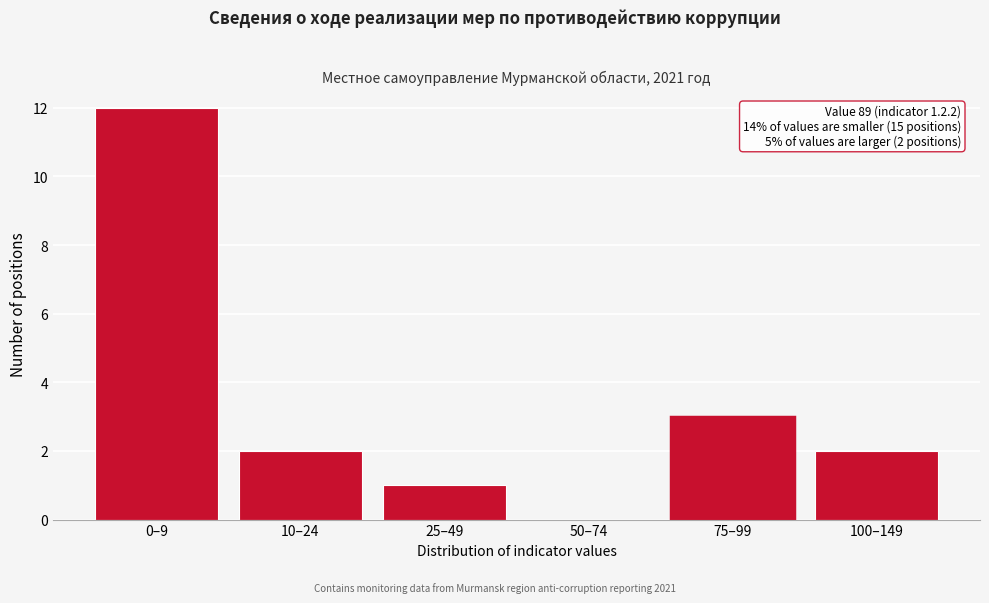

Reading left to right, what are all the values shown in this chart?

0–9=12	10–24=2	25–49=1	50–74=0	75–99=3	100–149=2